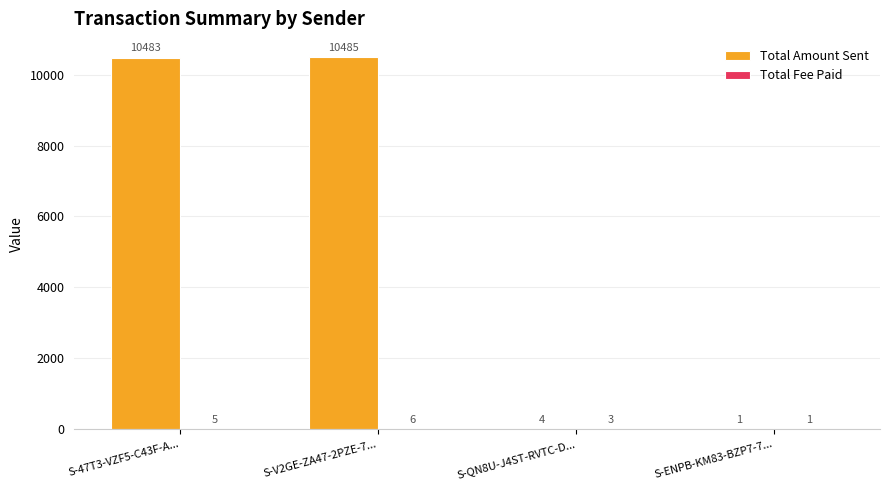

What is the maximum value shown in the chart?

10485